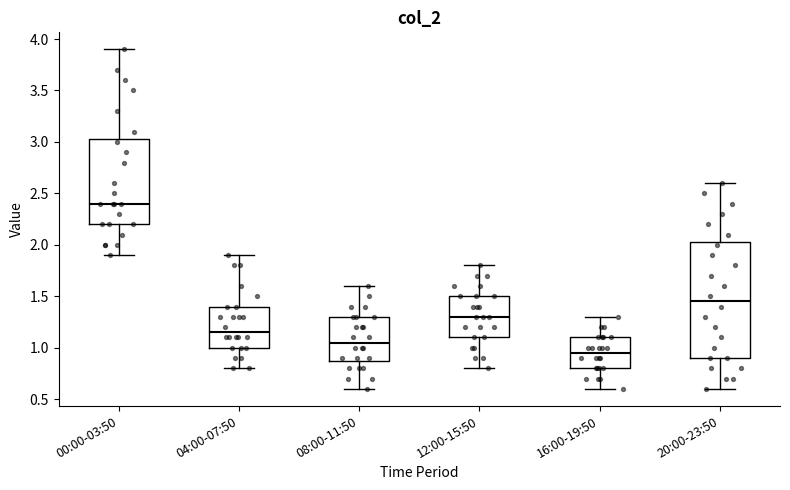

Which box is the tallest, from its lower edge to its upper edge?

20:00-23:50